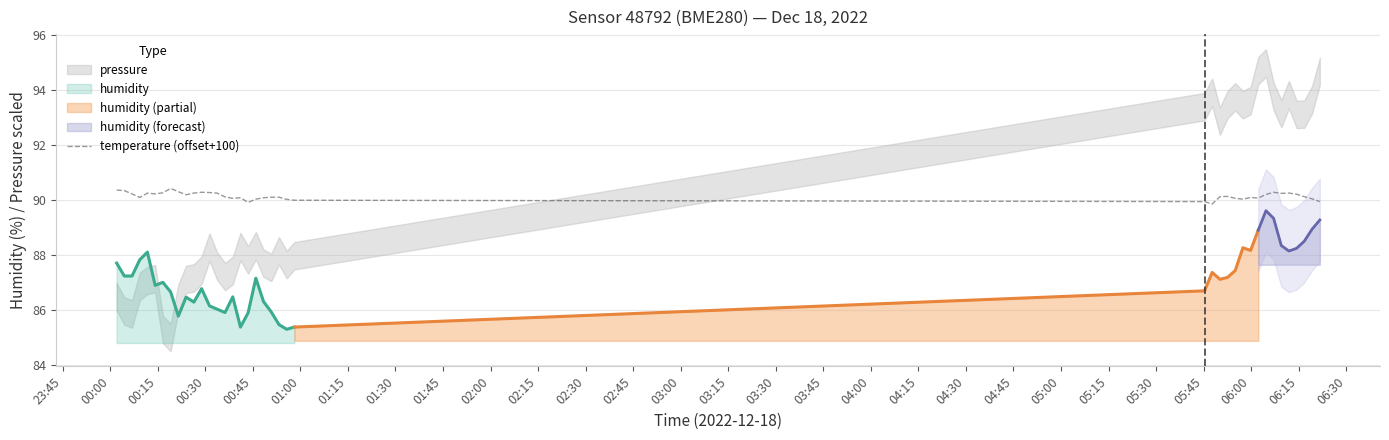

What is the minimum value for temperature (offset+100)?

89.9